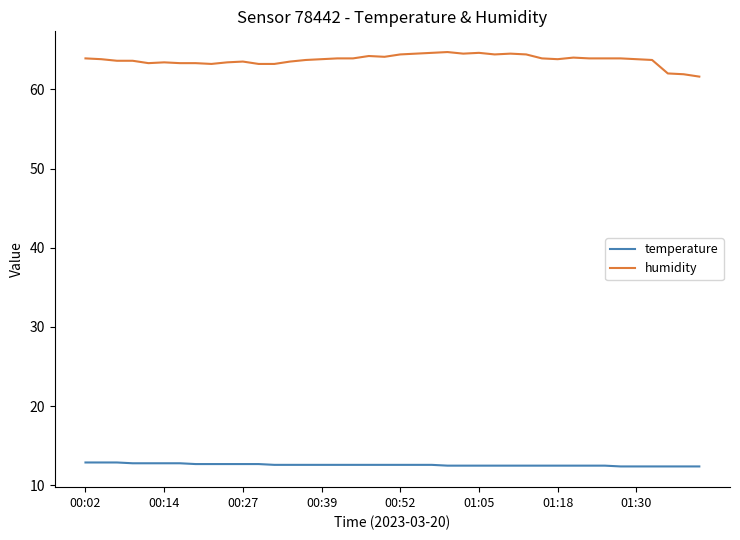

What is the difference between the maximum and minimum values in the humidity series?

3.1